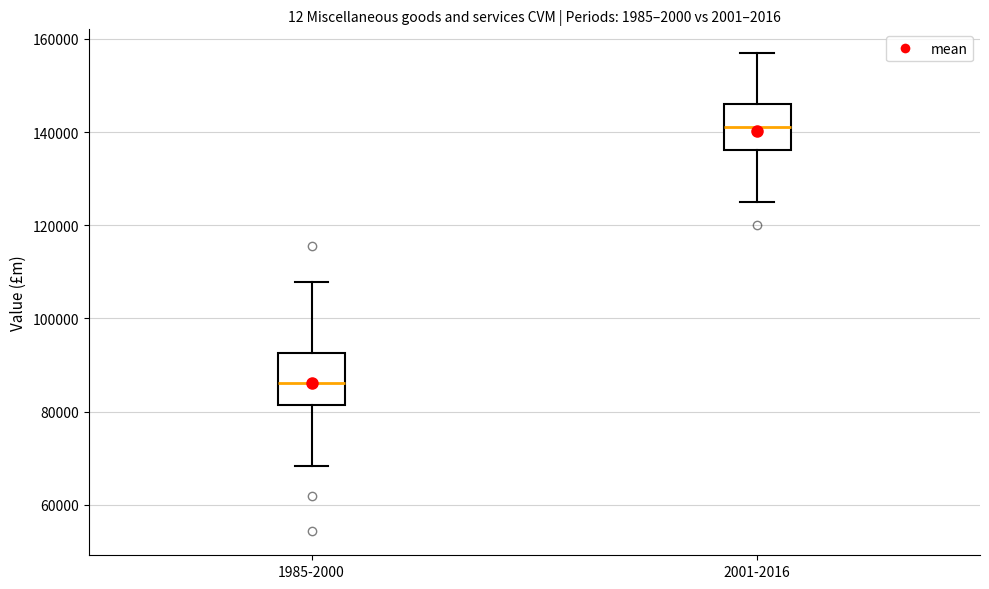

Reading left to right, read every box against the y-axis: the position of its median line, the range the box covers, and the ends of its whiskers. The values are not printed on the chart, so give them approximately, as read against the axis.

1985-2000: median 86000, box 82000 to 92000, whiskers 68000 to 108000
2001-2016: median 142000, box 136000 to 146000, whiskers 126000 to 156000